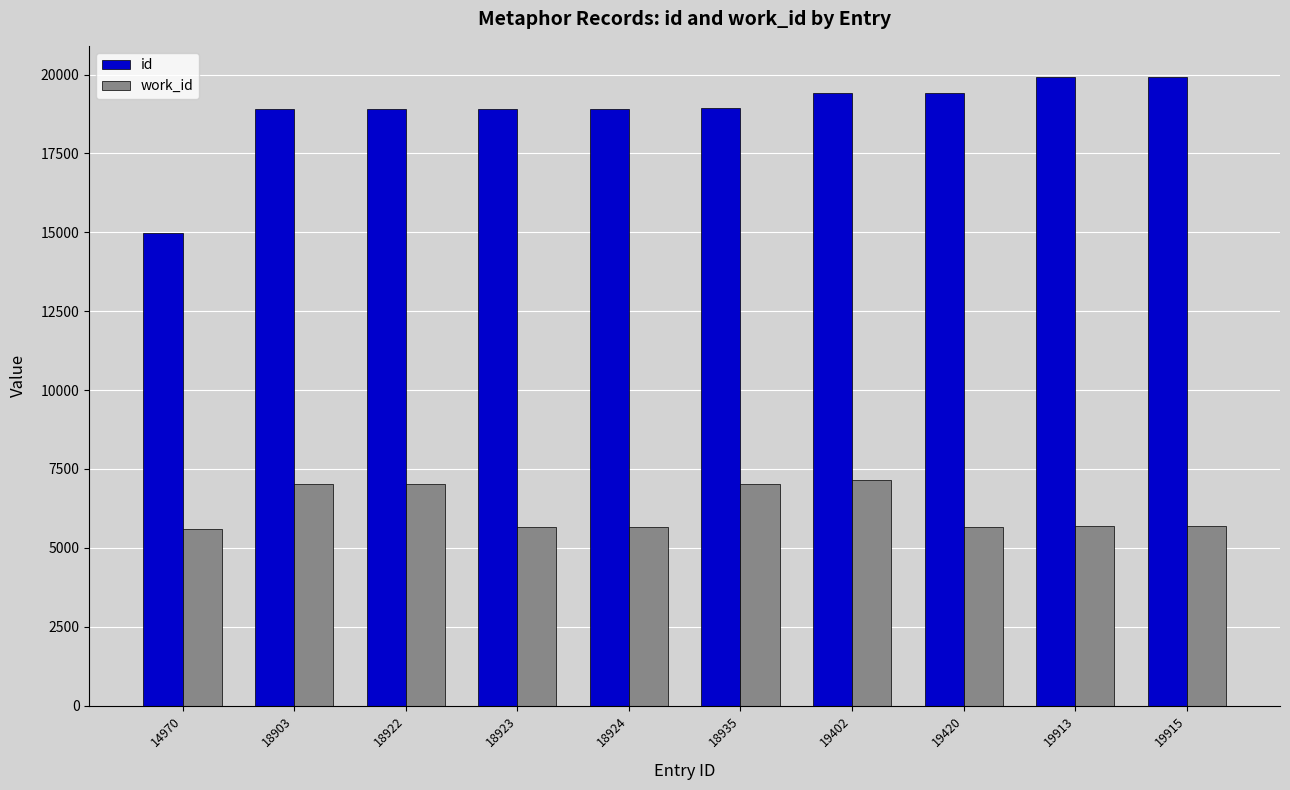

How many bars are there in total?

20